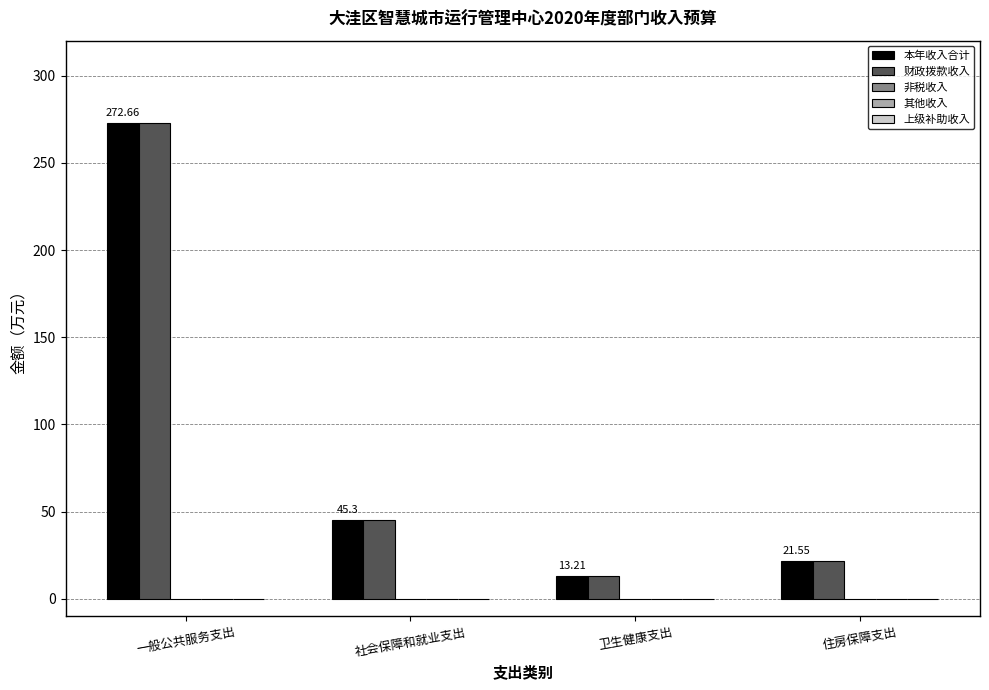

At which category does the chart reach its minimum across all series?

卫生健康支出